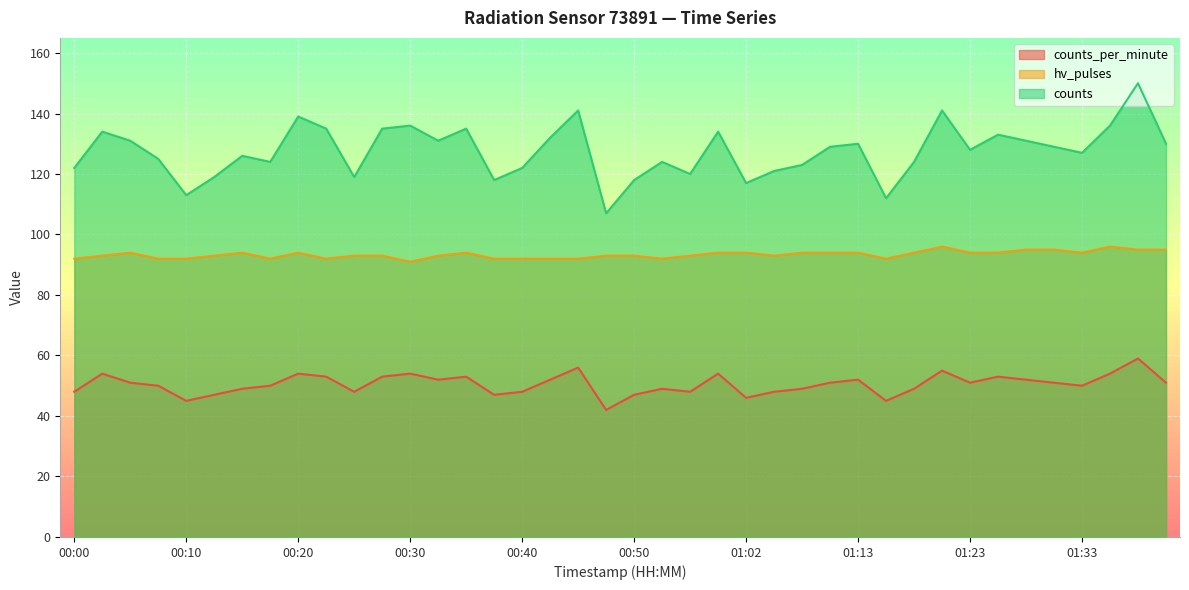

Where is the first local minimum for hv_pulses?

00:17